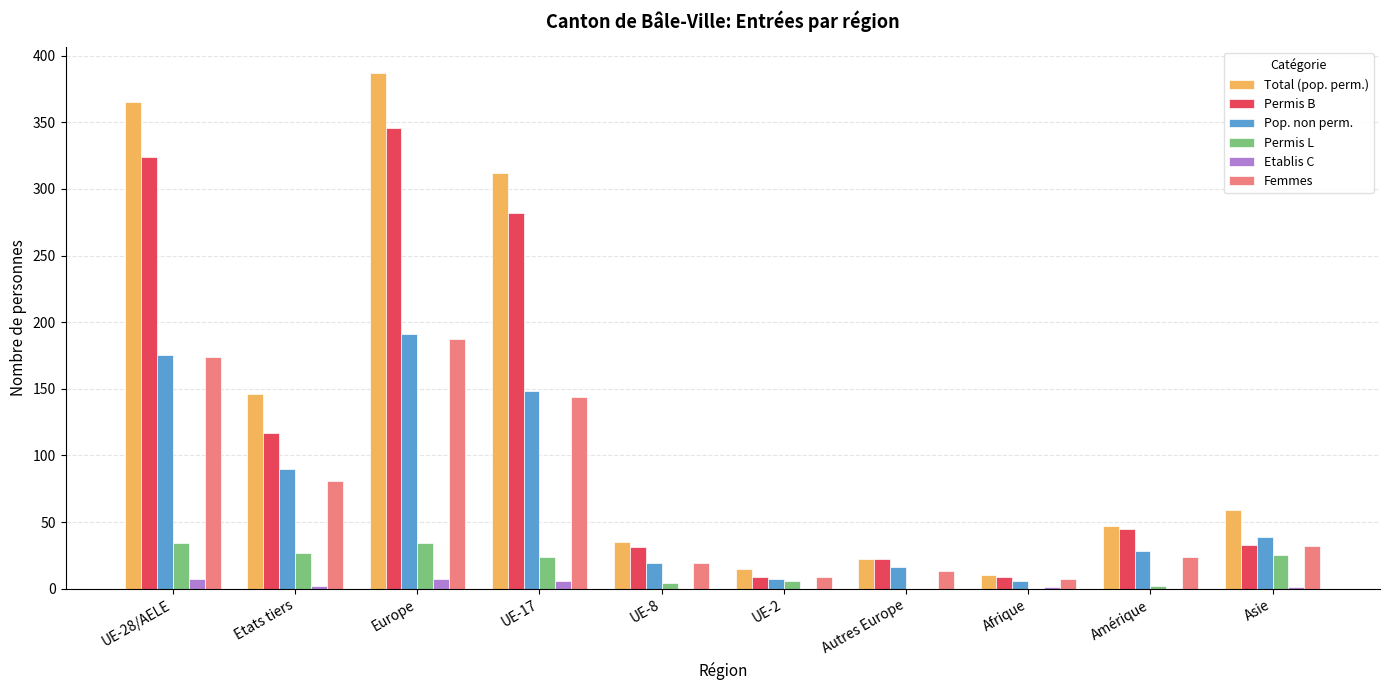

Is it true that Permis L equals 47 at Etats tiers?

False